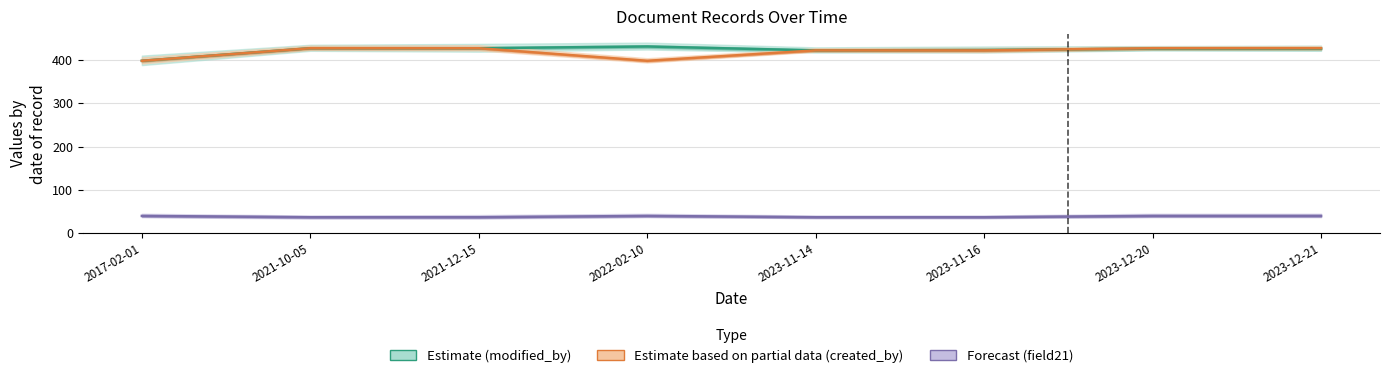

How many lines are shown in the chart?

3